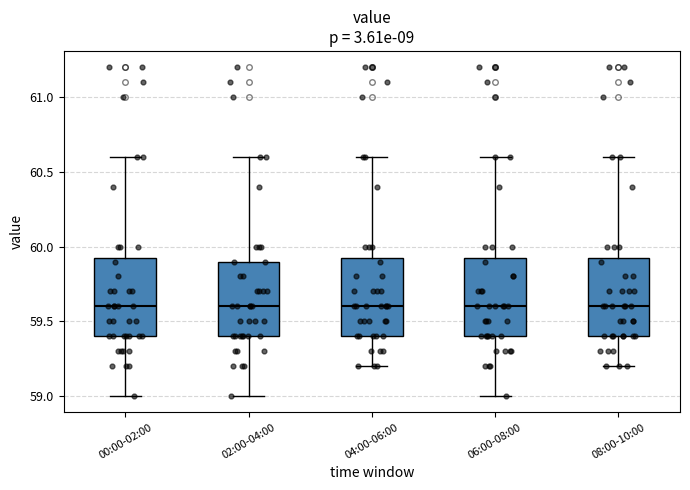

Reading left to right, read every box against the y-axis: the position of its median line, the range the box covers, and the ends of its whiskers. The values are not printed on the chart, so give them approximately, as read against the axis.

00:00-02:00: median 59.60, box 59.40 to 59.95, whiskers 59.00 to 60.60
02:00-04:00: median 59.60, box 59.40 to 59.90, whiskers 59.00 to 60.60
04:00-06:00: median 59.60, box 59.40 to 59.95, whiskers 59.20 to 60.60
06:00-08:00: median 59.60, box 59.40 to 59.95, whiskers 59.00 to 60.60
08:00-10:00: median 59.60, box 59.40 to 59.95, whiskers 59.20 to 60.60